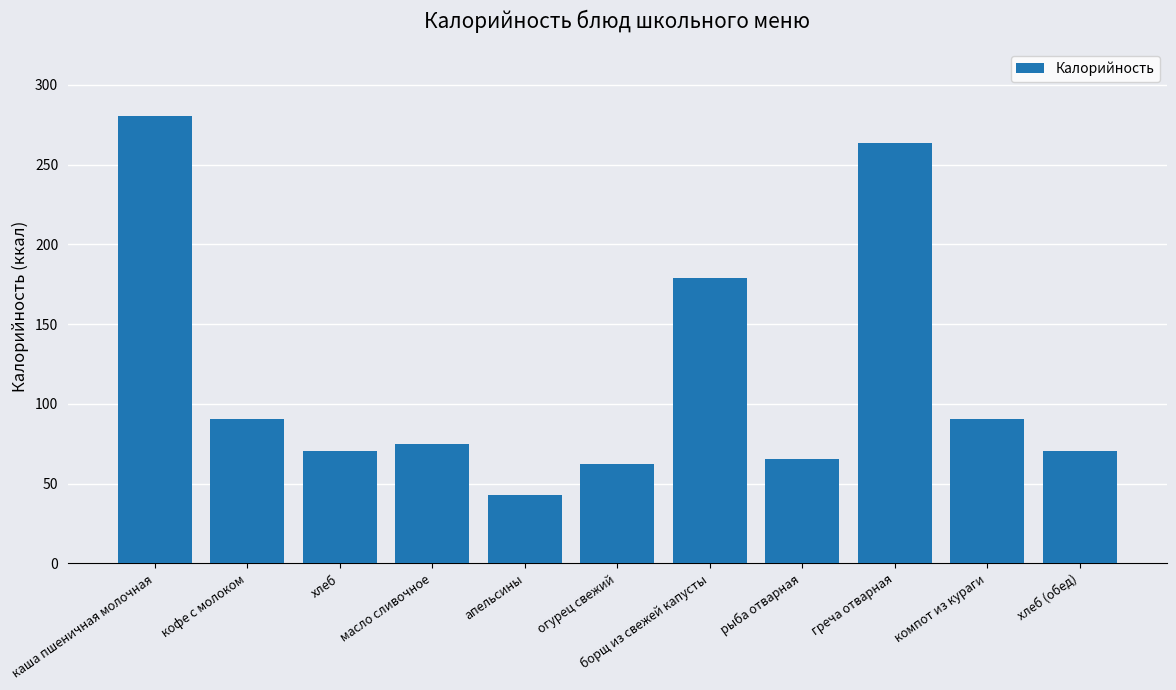

What is the change in value from рыба отварная to компот из кураги?

+25.0